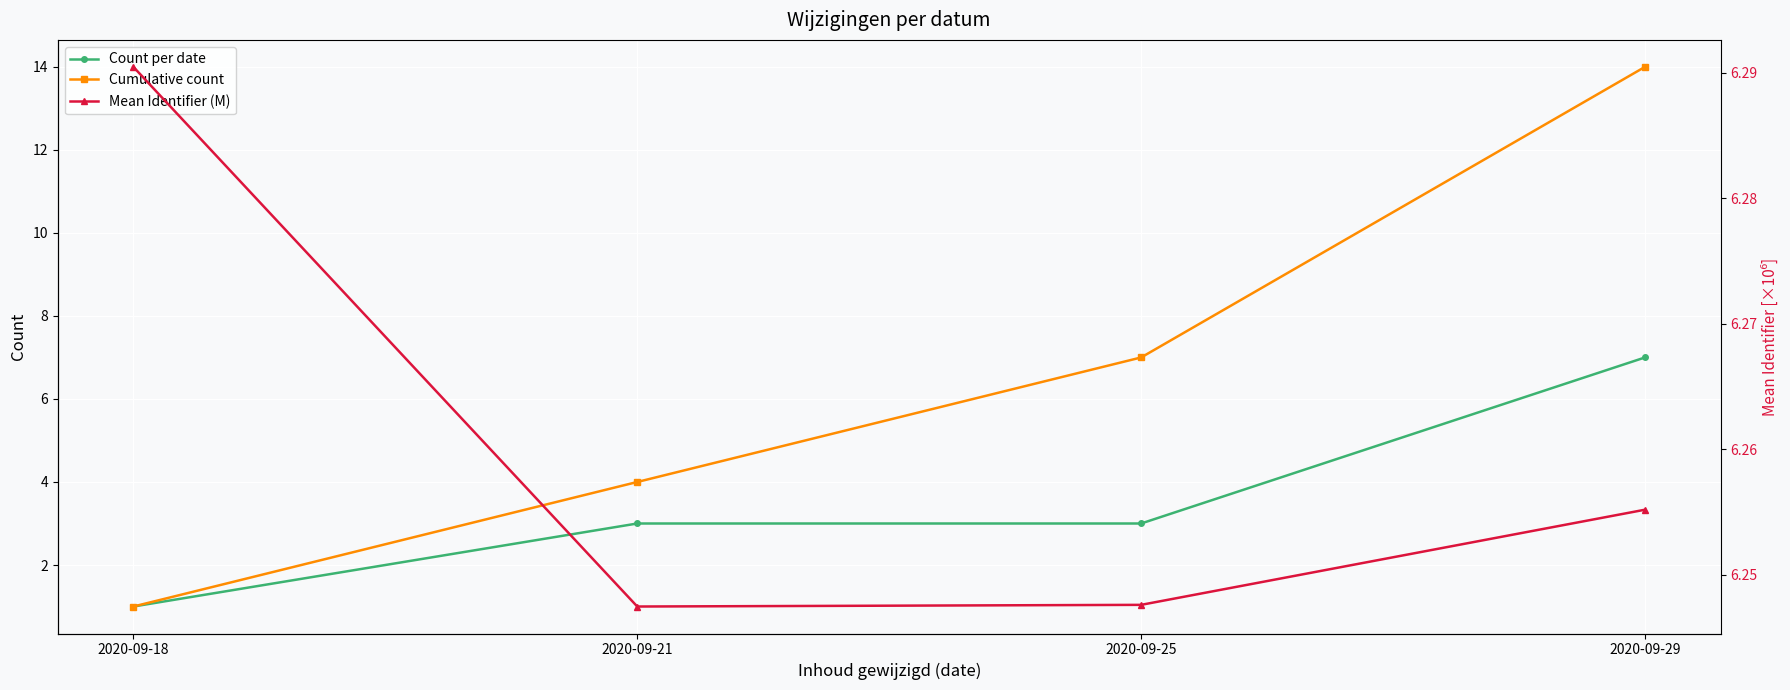

Which has a higher value, 2020-09-21 or 2020-09-25?

2020-09-21